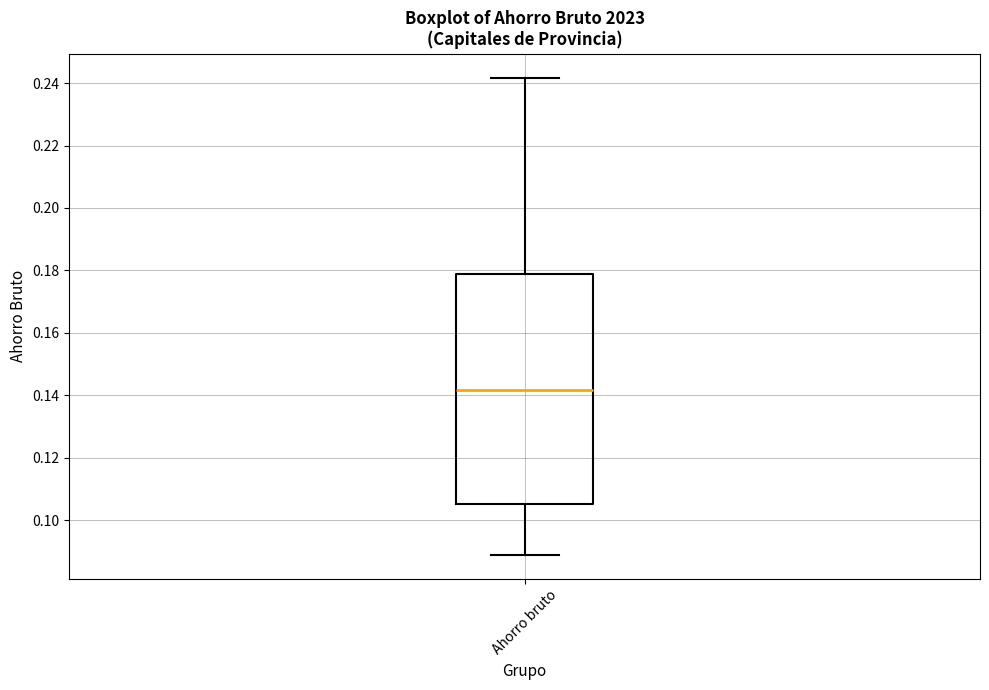

Read this box plot against the y-axis: the position of the median line, the range covered by the box, and the ends of both whiskers. The values are not printed on the chart, so give them approximately, as read against the axis.

median 0.142, box 0.106 to 0.178, whiskers 0.088 to 0.242